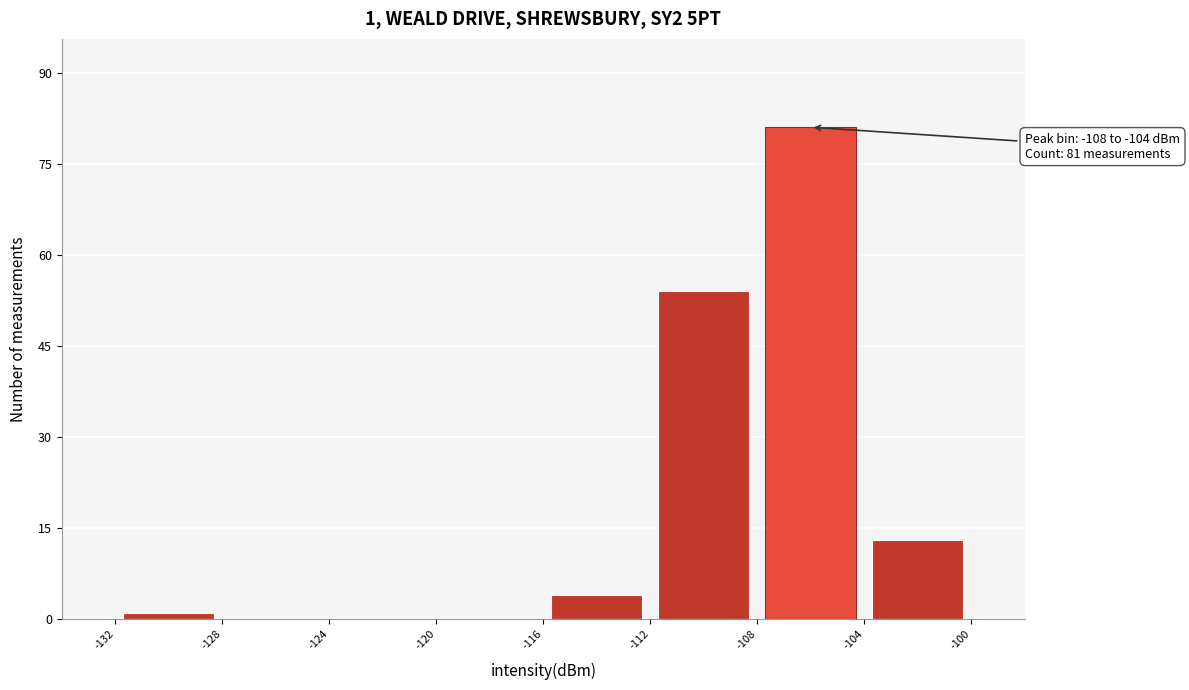

Which range on the x-axis has the tallest bar?

-108 to -104